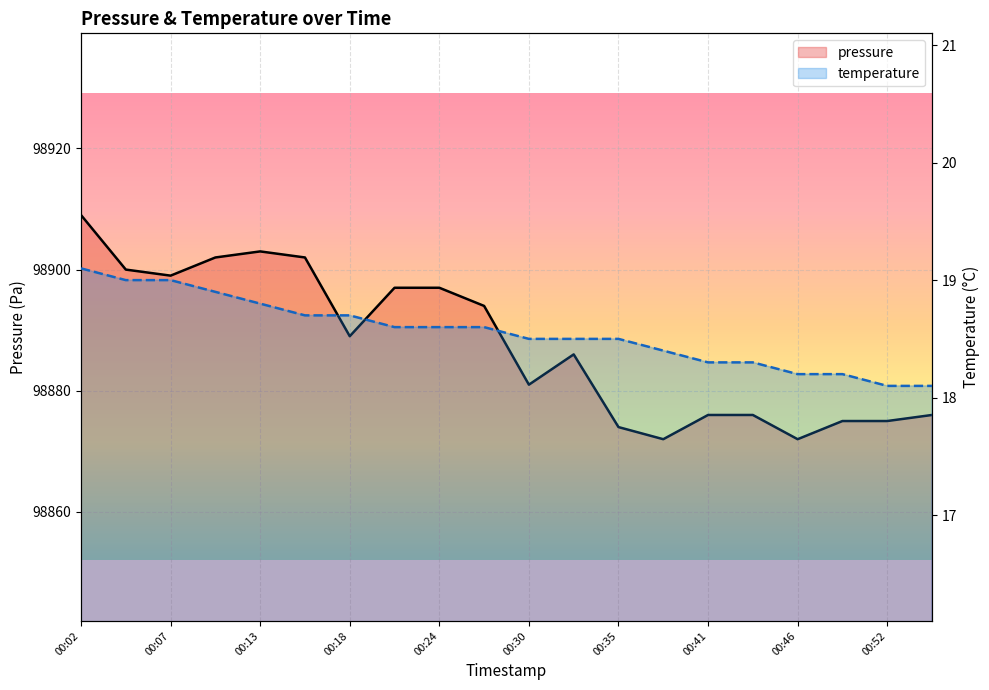

Rank the series by their average value, from lowest to highest.

temperature, pressure